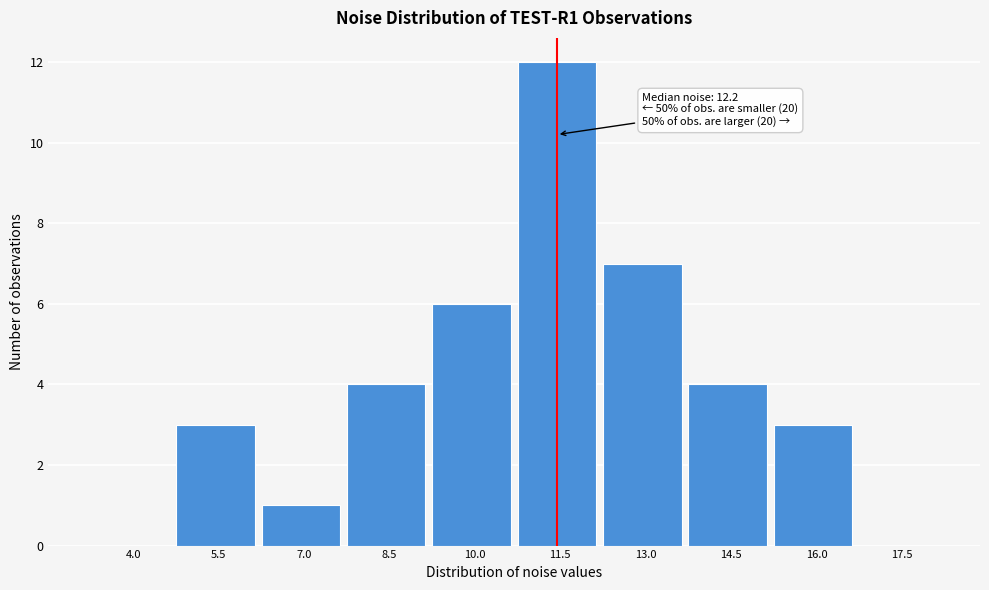

Reading left to right, transcribe all the data shown in this chart.

4.0=0	5.5=3	7.0=1	8.5=4	10.0=6	11.5=12	13.0=7	14.5=4	16.0=3	17.5=0